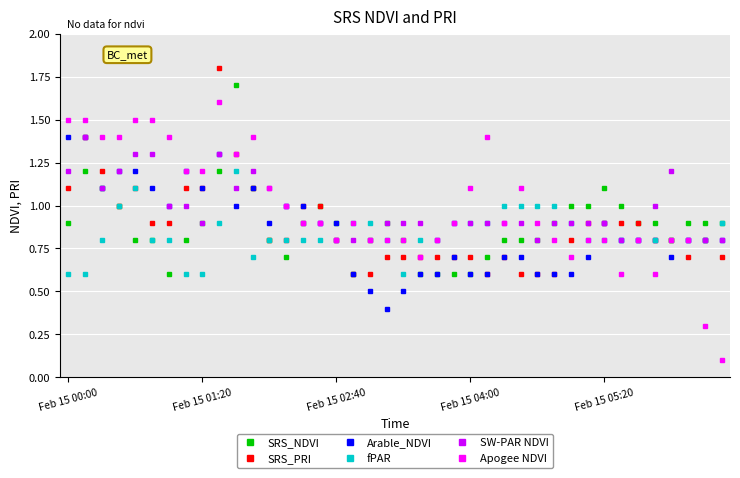

What is the maximum value shown in the chart?

1.8